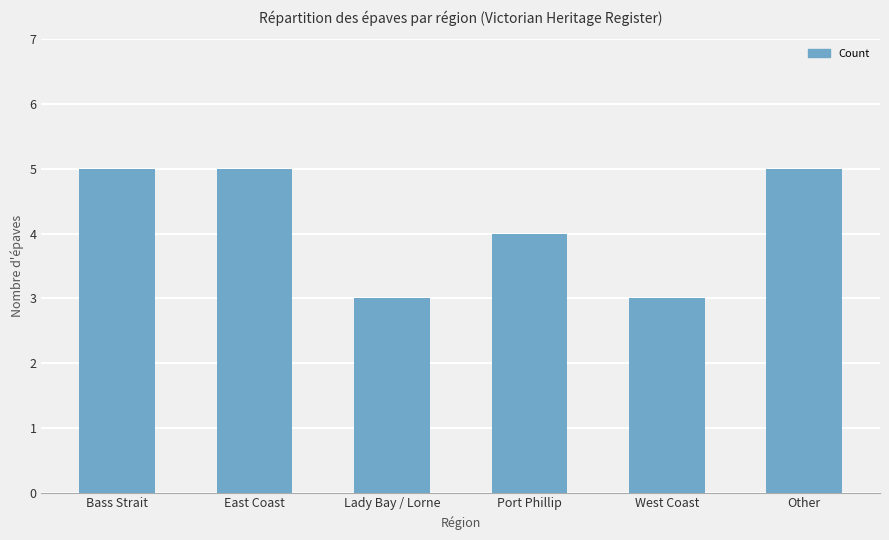

Approximately how many times larger is the value at Lady Bay / Lorne compared to East Coast?

0.6